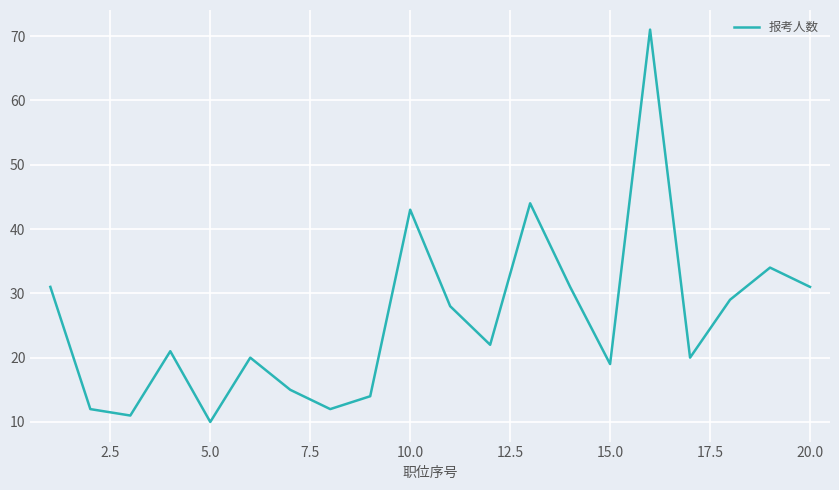

What is the greatest value displayed?

71